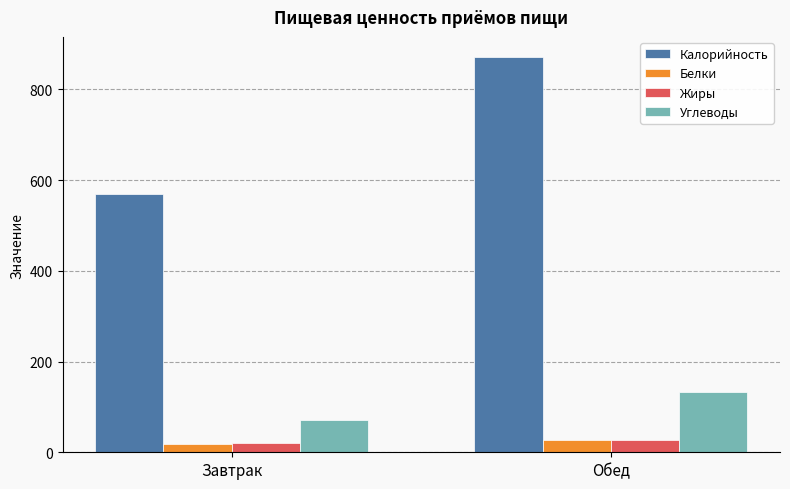

Between Завтрак and Обед, which series saw the biggest shift?

Калорийность